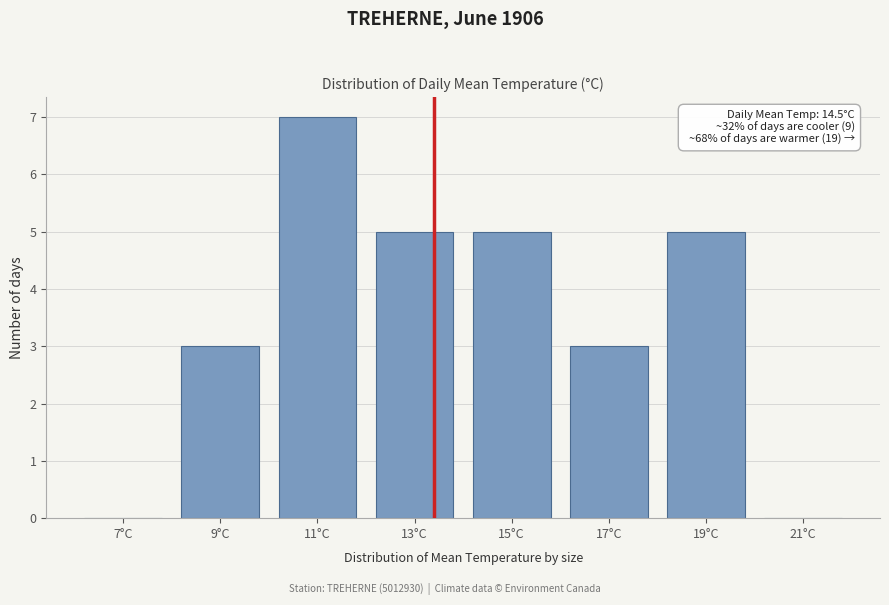

Reading left to right, what are all the values shown in this chart?

7°C=0	9°C=3	11°C=7	13°C=5	15°C=5	17°C=3	19°C=5	21°C=0